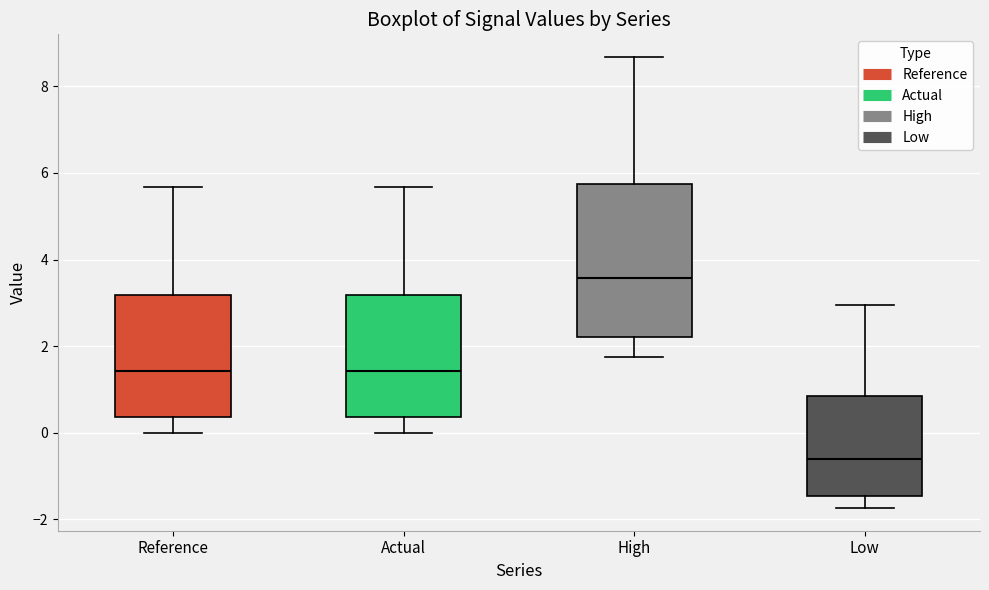

Reading left to right, read every box against the y-axis: the position of its median line, the range the box covers, and the ends of its whiskers. The values are not printed on the chart, so give them approximately, as read against the axis.

Reference: median 1.4, box 0.4 to 3.2, whiskers 0.0 to 5.6
Actual: median 1.4, box 0.4 to 3.2, whiskers 0.0 to 5.6
High: median 3.6, box 2.2 to 5.8, whiskers 1.8 to 8.6
Low: median -0.6, box -1.4 to 0.8, whiskers -1.8 to 3.0